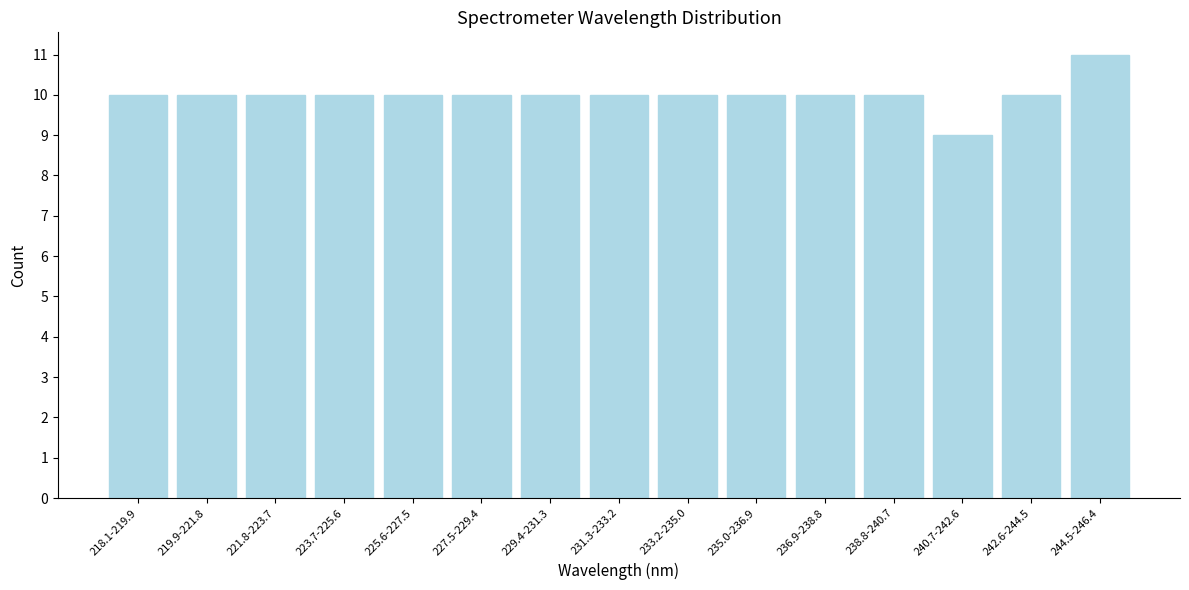

Reading left to right, transcribe all the data shown in this chart.

218.1-219.9=10	219.9-221.8=10	221.8-223.7=10	223.7-225.6=10	225.6-227.5=10	227.5-229.4=10	229.4-231.3=10	231.3-233.2=10	233.2-235.0=10	235.0-236.9=10	236.9-238.8=10	238.8-240.7=10	240.7-242.6=9	242.6-244.5=10	244.5-246.4=11